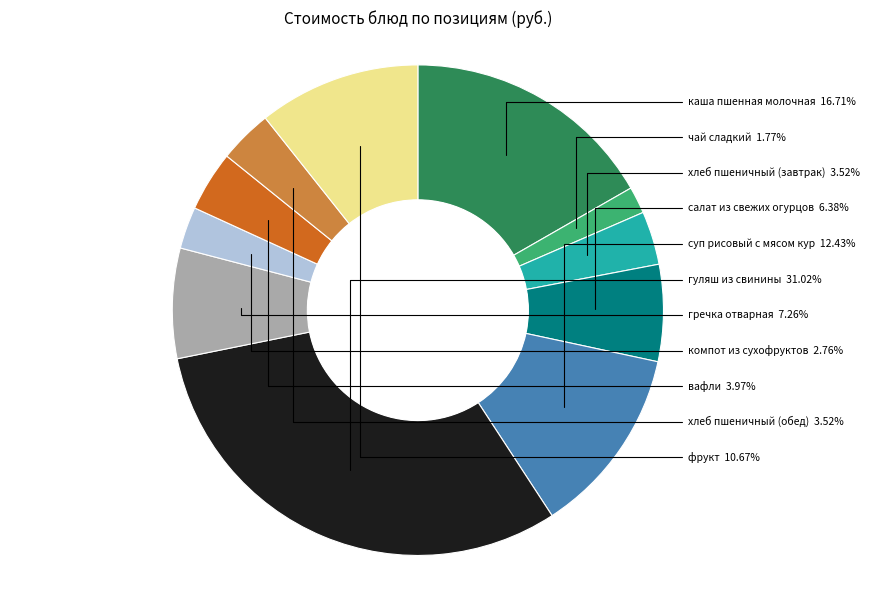

Is there a majority slice in this chart?

No